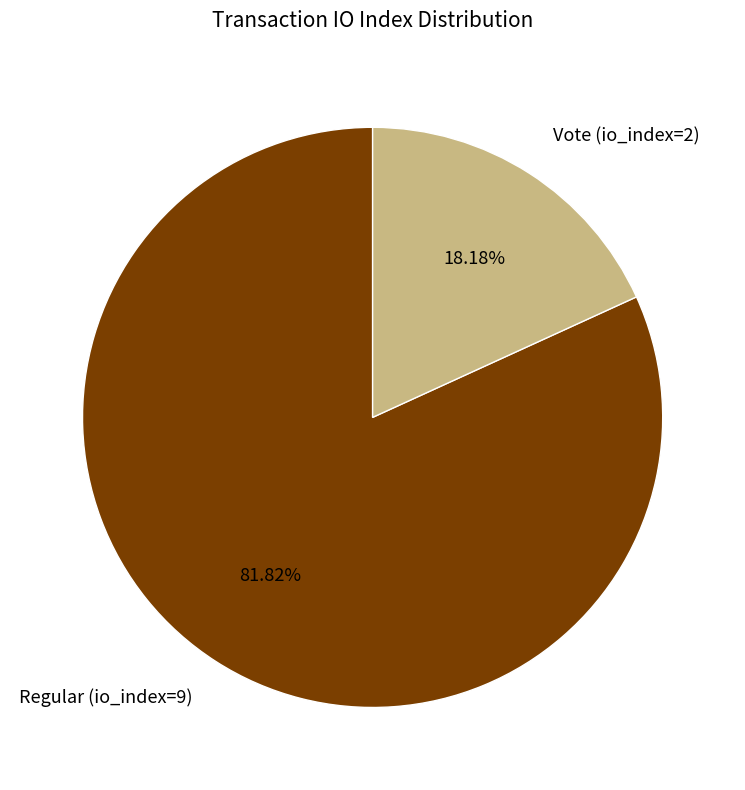

Count the number of slices in the pie.

2